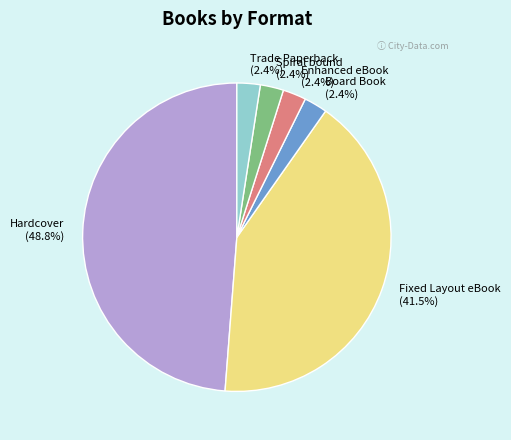

To the nearest percent, what is the average slice percentage?

17%